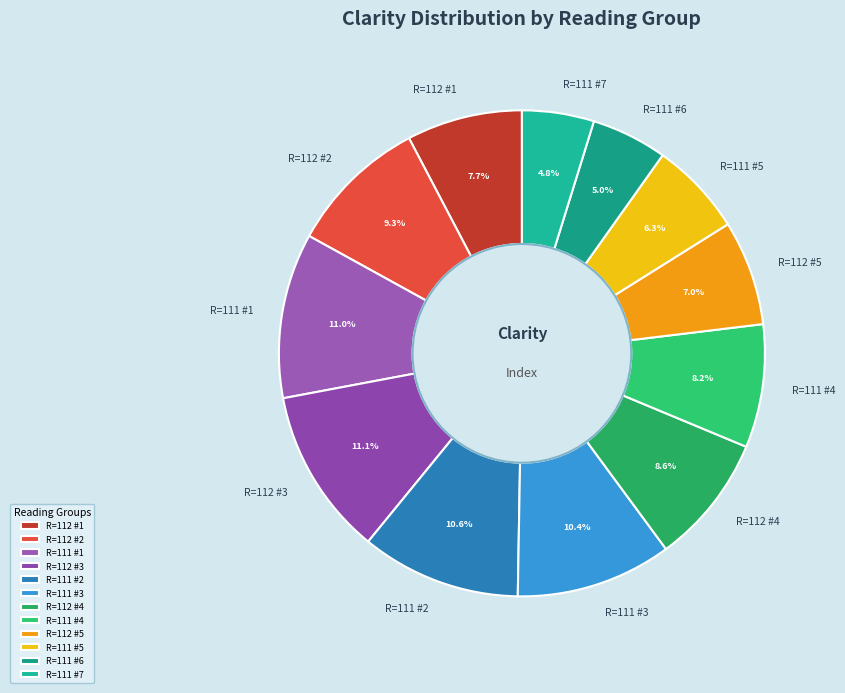

Combined, do R=111 #6 and R=111 #2 account for over 50%?

No